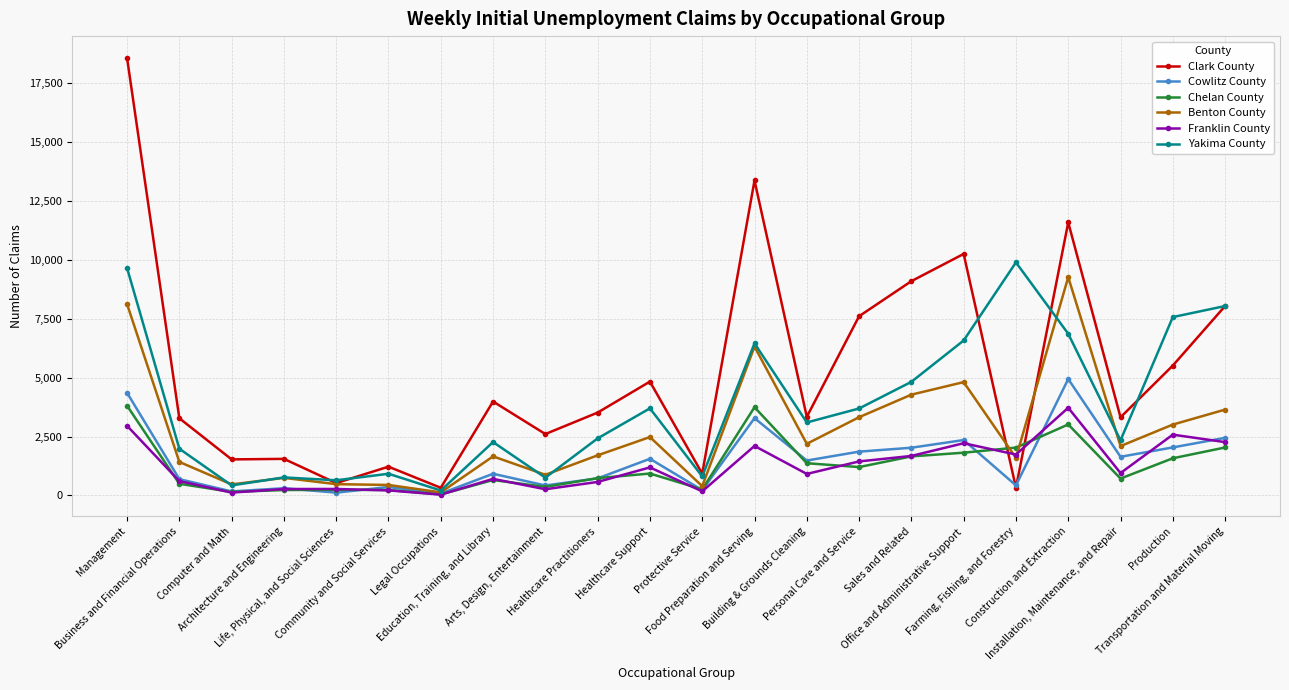

Which series has the widest spread of values?

Clark County